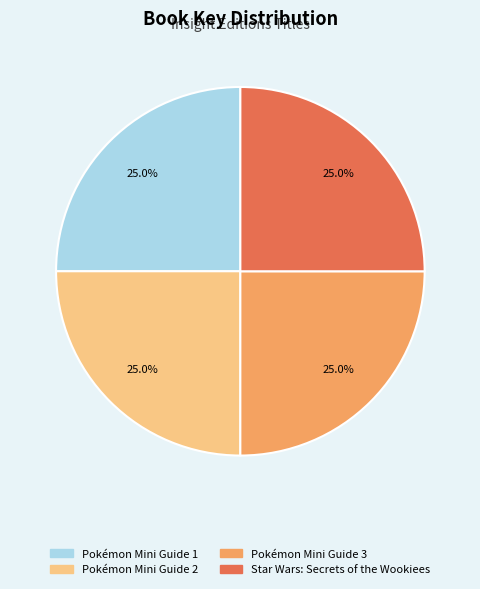

What is the ratio of the value at Pokémon Mini Guide 1 to the value at Pokémon Mini Guide 2?

1.0